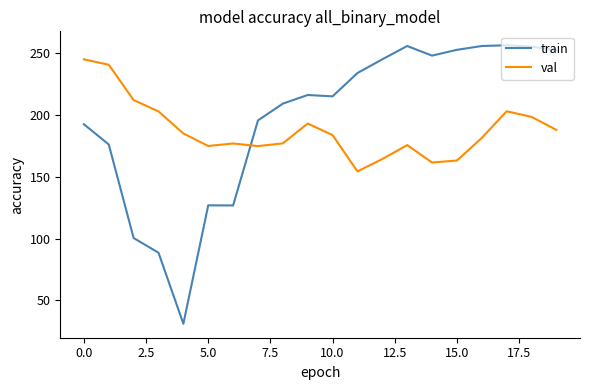

Which series has the largest total across all categories?

train